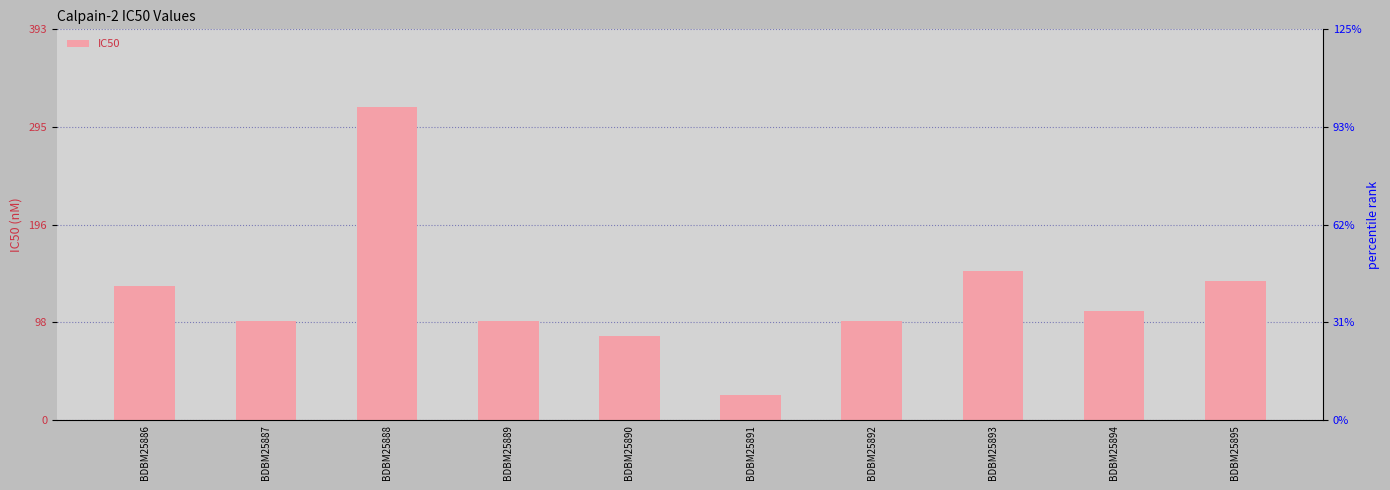

What is the sum of the values at BDBM25888 and BDBM25893?

465